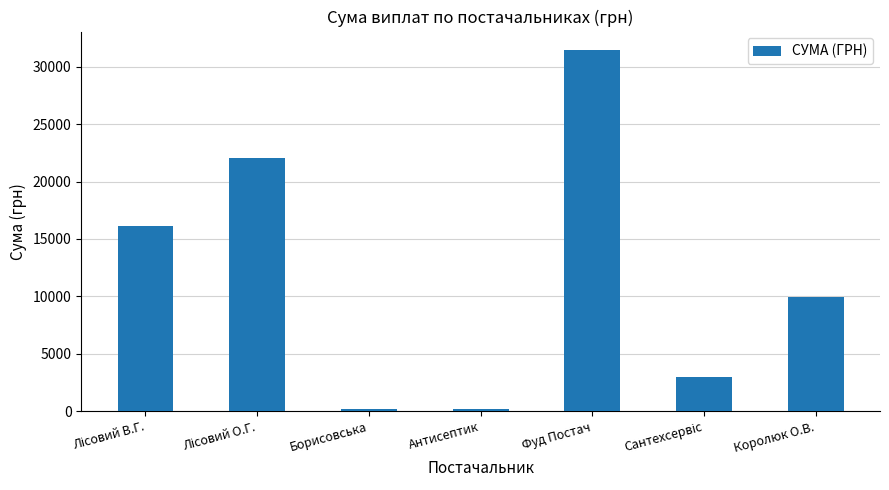

The value at Фуд Постач is 20308.2. True or false?

False